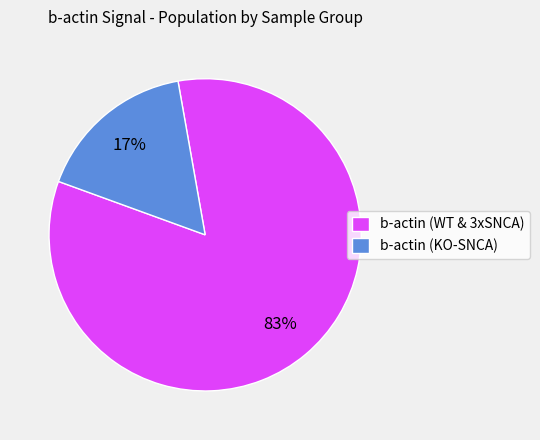

True or false: b-actin (KO-SNCA) accounts for 17% of the total.

True